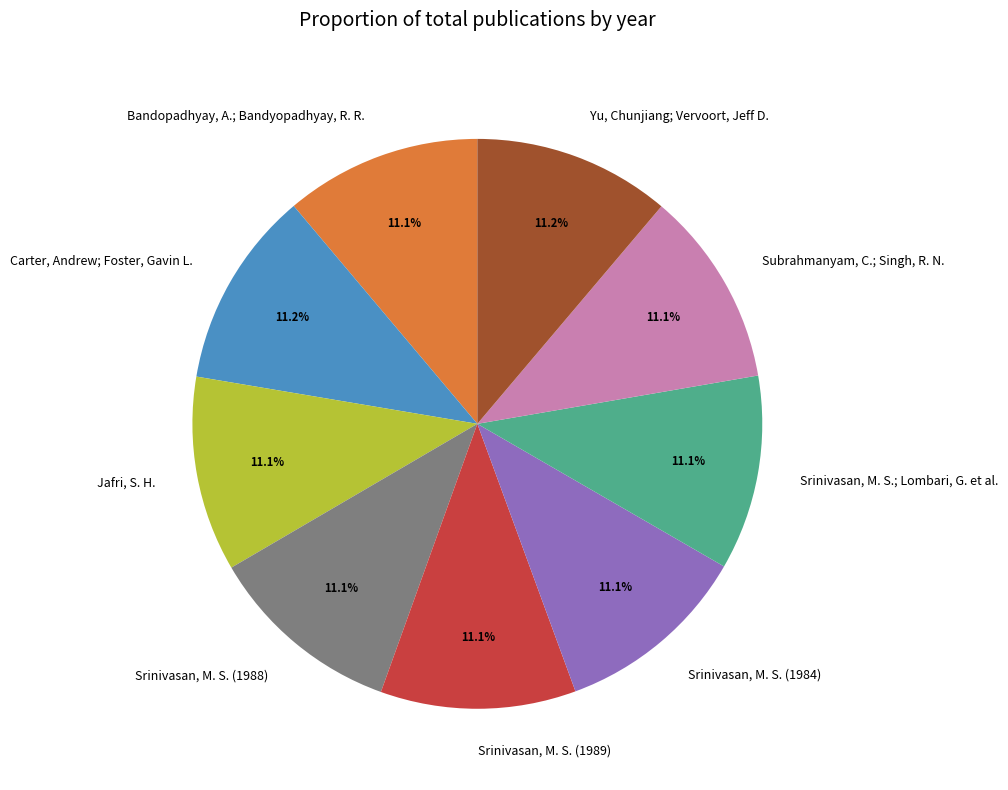

Does Srinivasan, M. S.; Lombari, G. et al. represent more than half of the total?

No